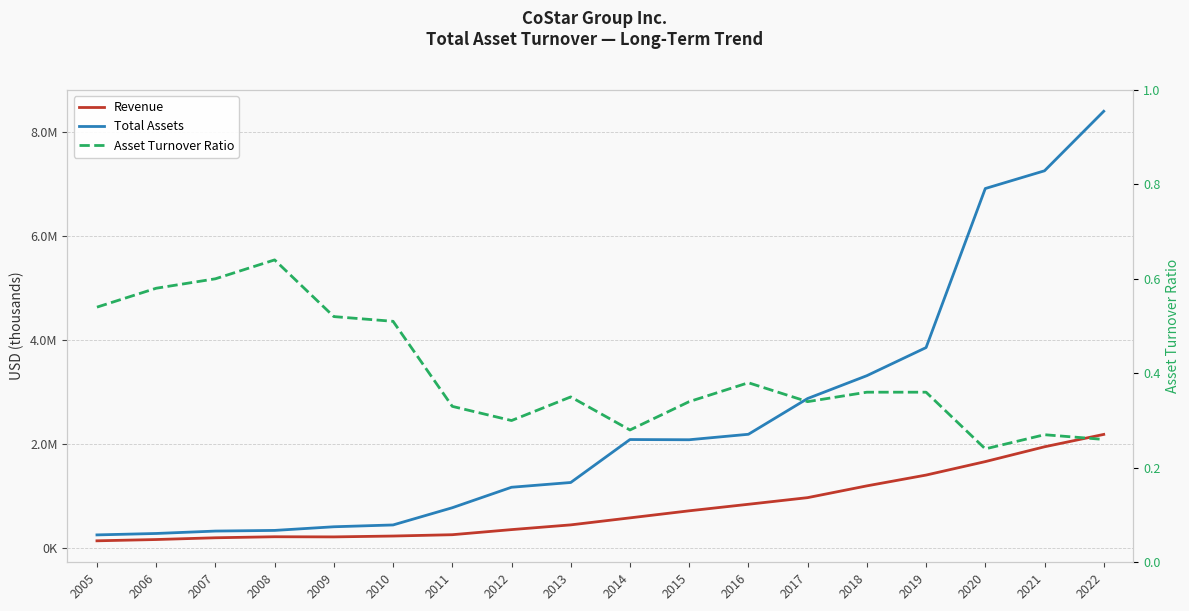

The value of Revenue at 2022 is 3741630.7. True or false?

False